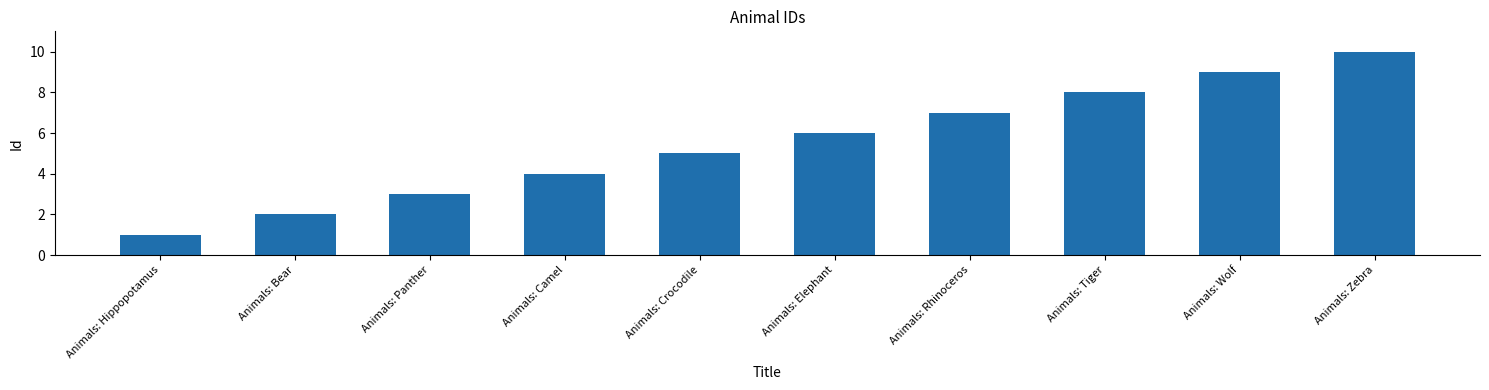

What is the sum of the values at Animals: Rhinoceros and Animals: Elephant?

13